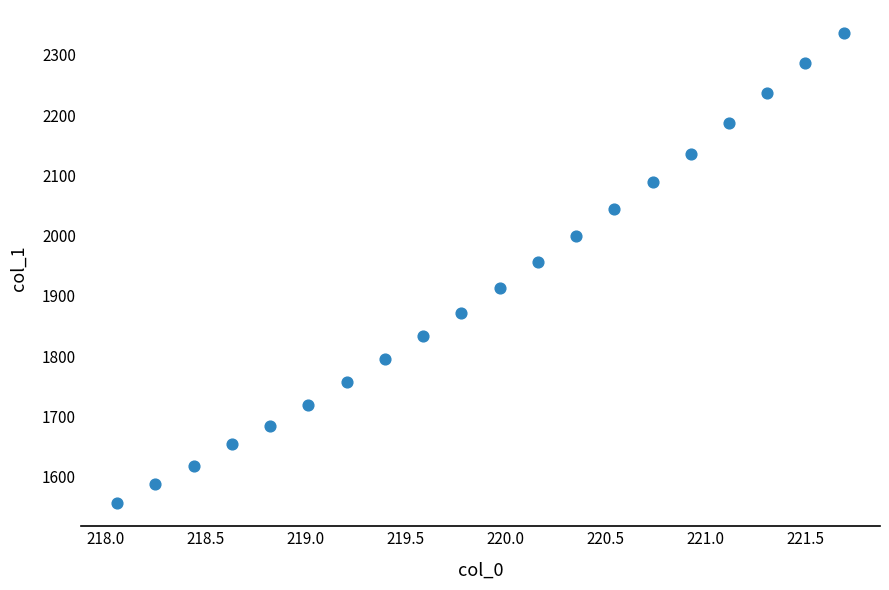

What is the range of X values (max minus min)?

3.6